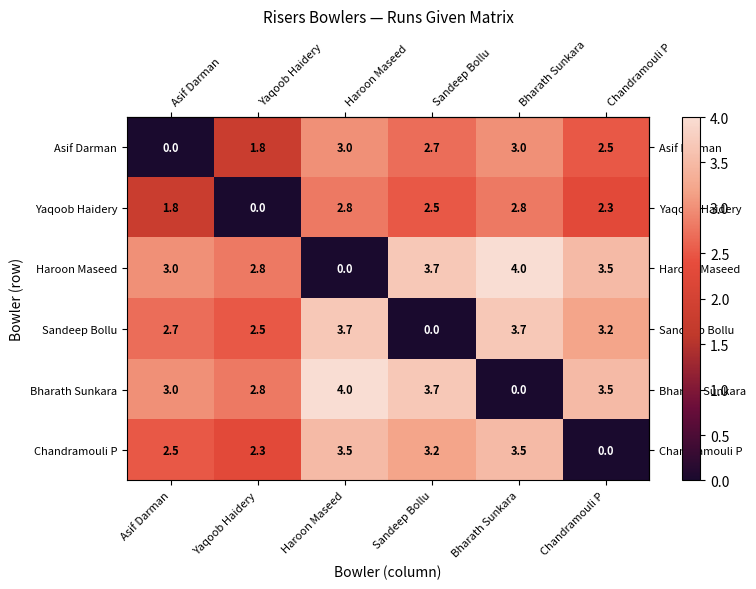

At Bharath Sunkara, list the series in order from smallest to largest.

Bharath Sunkara, Yaqoob Haidery, Asif Darman, Chandramouli P, Sandeep Bollu, Haroon Maseed